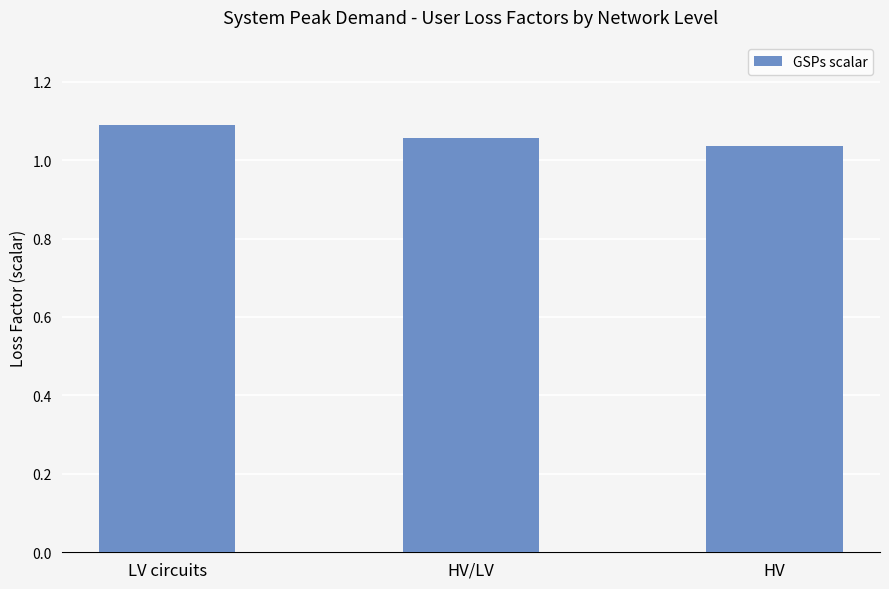

Which category has the highest value across all series?

LV circuits